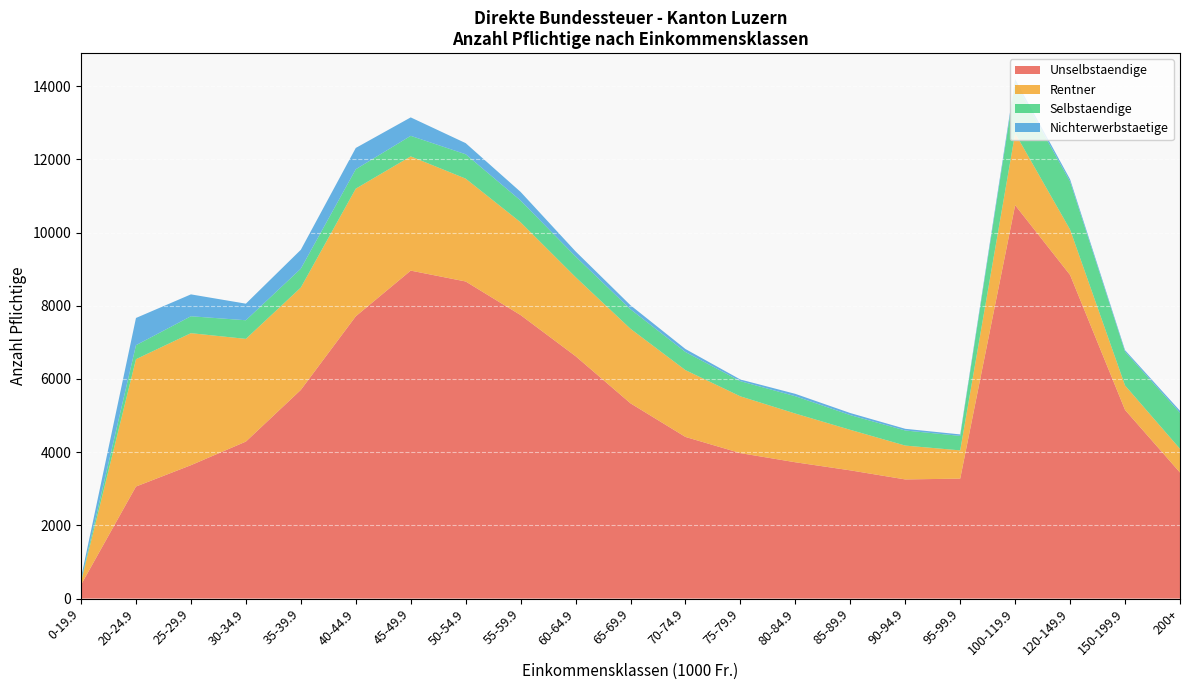

Reading right to left, what are all the values shown in this chart?

Unselbstaendige: 200+=3443	150-199.9=5154	120-149.9=8841	100-119.9=10747	95-99.9=3277	90-94.9=3255	85-89.9=3503	80-84.9=3724	75-79.9=3974	70-74.9=4416	65-69.9=5334	60-64.9=6623	55-59.9=7745	50-54.9=8663	45-49.9=8960	40-44.9=7712	35-39.9=5701	30-34.9=4289	25-29.9=3644	20-24.9=3061	0-19.9=377
Rentner: 200+=648	150-199.9=668	120-149.9=1239	100-119.9=1967	95-99.9=772	90-94.9=925	85-89.9=1107	80-84.9=1331	75-79.9=1551	70-74.9=1825	65-69.9=2037	60-64.9=2160	55-59.9=2535	50-54.9=2810	45-49.9=3121	40-44.9=3487	35-39.9=2797	30-34.9=2806	25-29.9=3607	20-24.9=3479	0-19.9=76
Selbstaendige: 200+=984	150-199.9=923	120-149.9=1310	100-119.9=1385	95-99.9=396	90-94.9=412	85-89.9=402	80-84.9=473	75-79.9=414	70-74.9=495	65-69.9=532	60-64.9=563	55-59.9=595	50-54.9=666	45-49.9=561	40-44.9=530	35-39.9=515	30-34.9=509	25-29.9=462	20-24.9=382	0-19.9=32
Nichterwerbstaetige: 200+=56	150-199.9=41	120-149.9=63	100-119.9=93	95-99.9=40	90-94.9=46	85-89.9=57	80-84.9=65	75-79.9=46	70-74.9=82	65-69.9=110	60-64.9=140	55-59.9=235	50-54.9=304	45-49.9=504	40-44.9=582	35-39.9=516	30-34.9=453	25-29.9=598	20-24.9=744	0-19.9=82